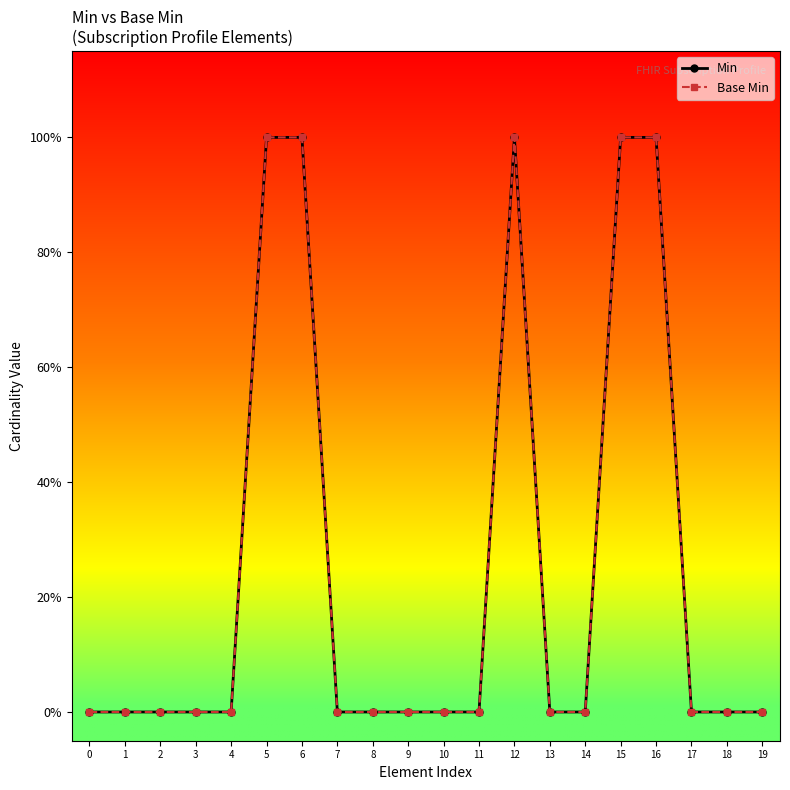

The Base Min series shows 1 at 16. True or false?

True